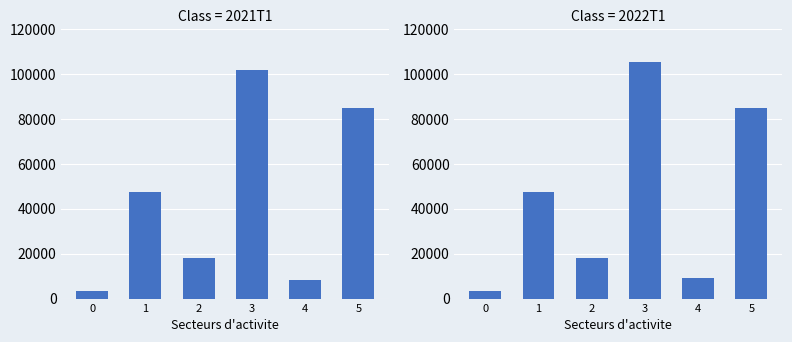

Which series changed the most between 0 and 3?

2022T1